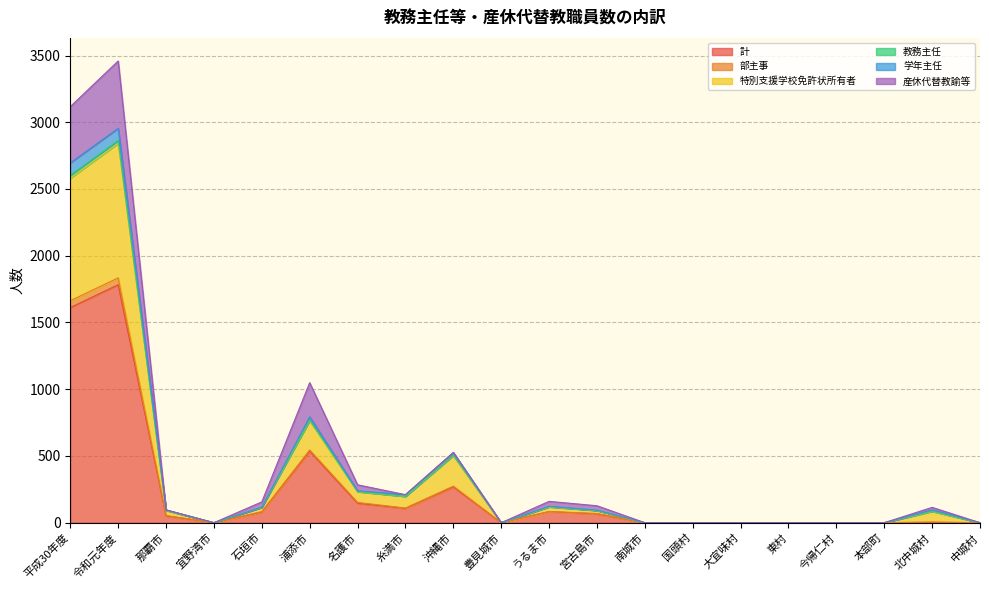

At which category does the chart reach its minimum across all series?

宜野湾市